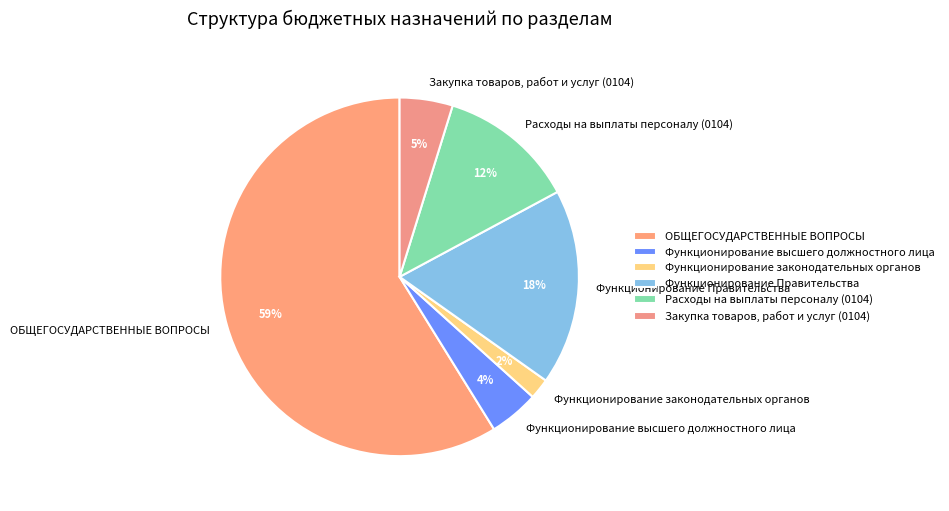

What percentage is the Расходы на выплаты персоналу (0104) slice, to the nearest percent?

12%